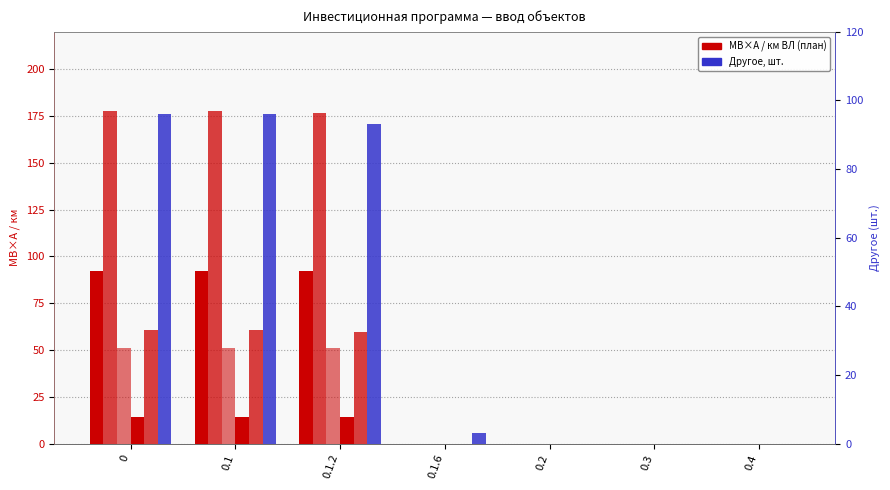

How many values in the МВ×А (Plan 2020) series exceed 0?

3